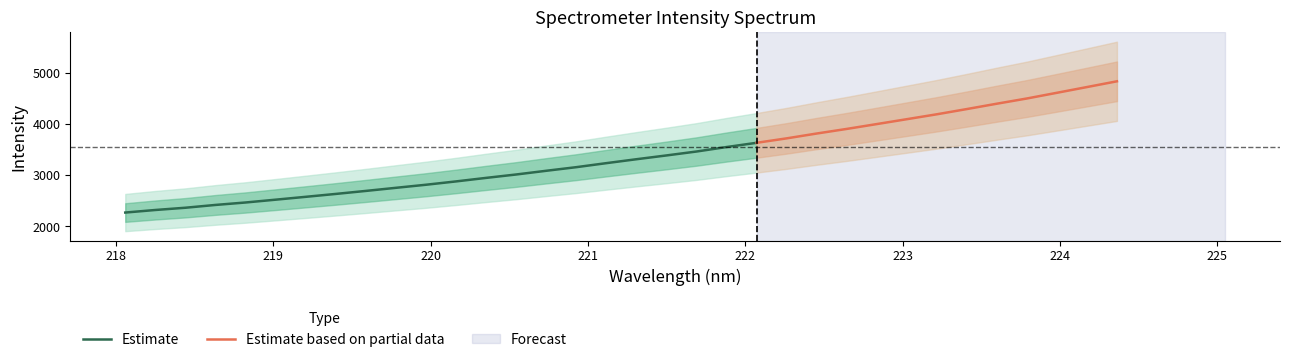

Reading left to right, extract all data points from this chart.

x: 218.1	218.3	218.4	218.6	218.8	219.0	219.2	219.4	219.6	219.8	220.0	220.2	220.4	220.5	220.7	220.9	221.1	221.3	221.5	221.7	221.9	222.1	222.3	222.5	222.6	222.8	223.0	223.2	223.4	223.6	223.8	224.0	224.2	224.4
y: 2270.6	2320.7	2364.6	2419.3	2467.0	2521.9	2577.7	2634.2	2692.9	2753.6	2813.4	2878.5	2947.3	3013.6	3086.0	3156.5	3235.0	3311.3	3385.4	3461.9	3549.3	3632.0	3718.7	3813.0	3902.8	3997.3	4092.7	4188.4	4290.4	4395.1	4496.7	4607.9	4719.6	4832.1